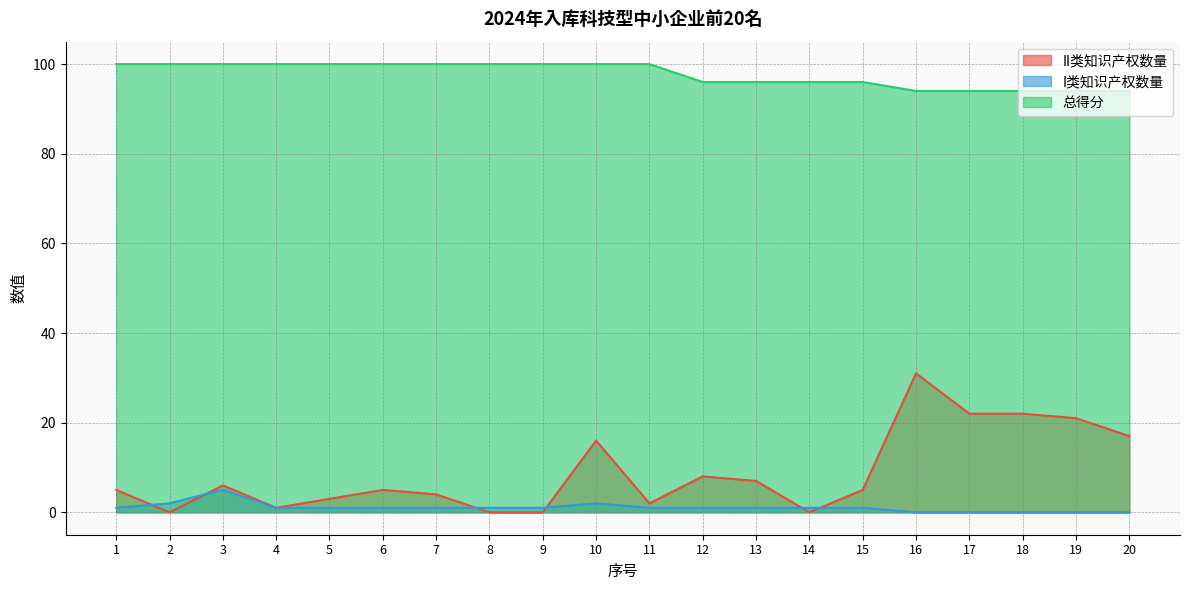

What are all the series names shown in the legend?

II类知识产权数量, I类知识产权数量, 总得分